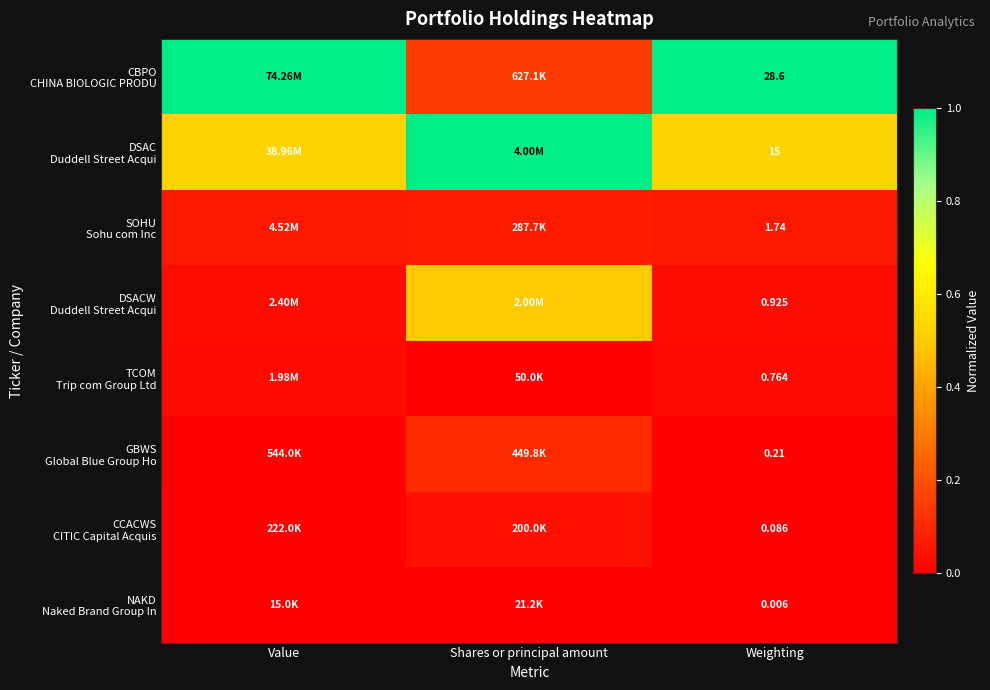

What is the difference between the highest and lowest values at Shares or principal amount?

1.0